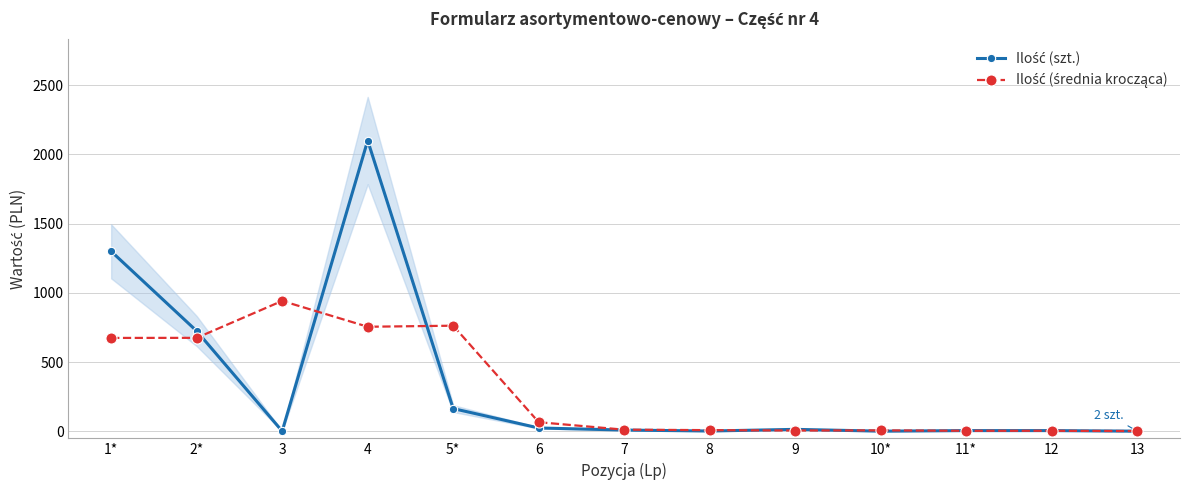

Where does the Ilość (średnia krocząca) series first go above 12?

1*